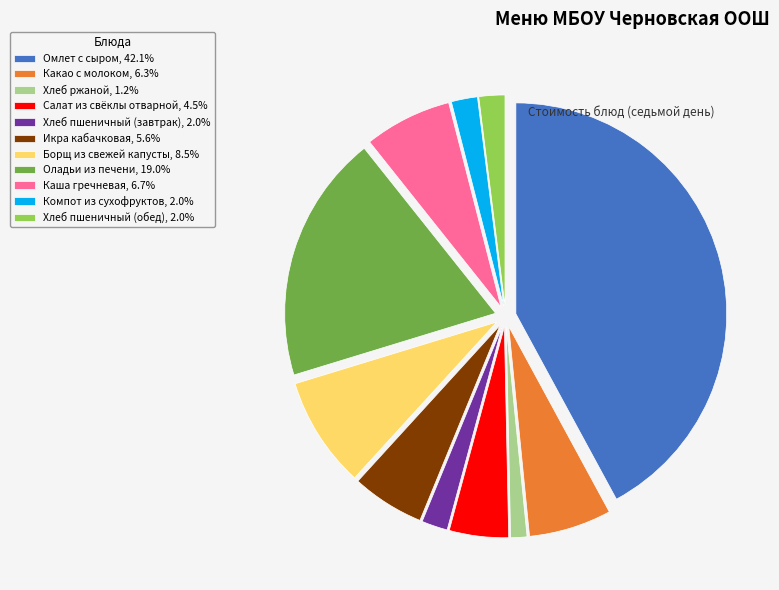

Does Борщ из свежей капусты represent more than half of the total?

No